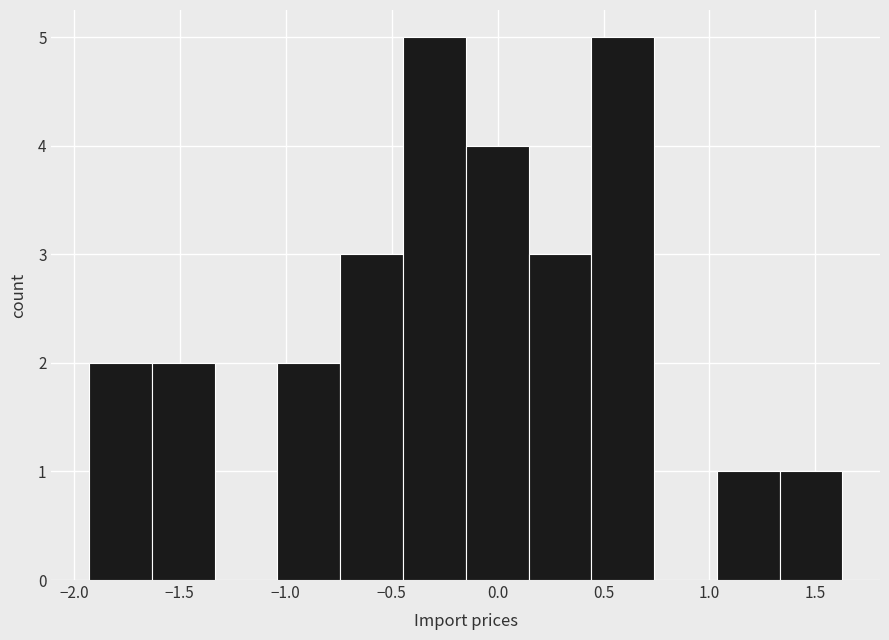

What is the height of the bar covering -0.45 to -0.15 on the x-axis? Neither the bar edges nor the heights are printed on the chart, so give them approximately, as read against the axes.

5